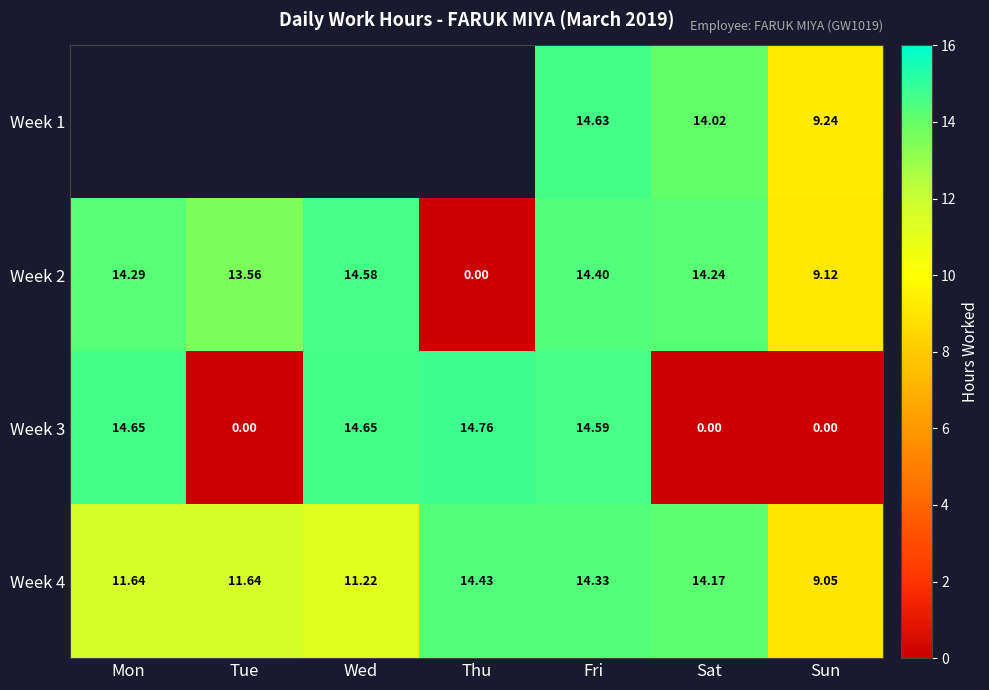

Which category has the highest value in the Week 3 series?

Thu